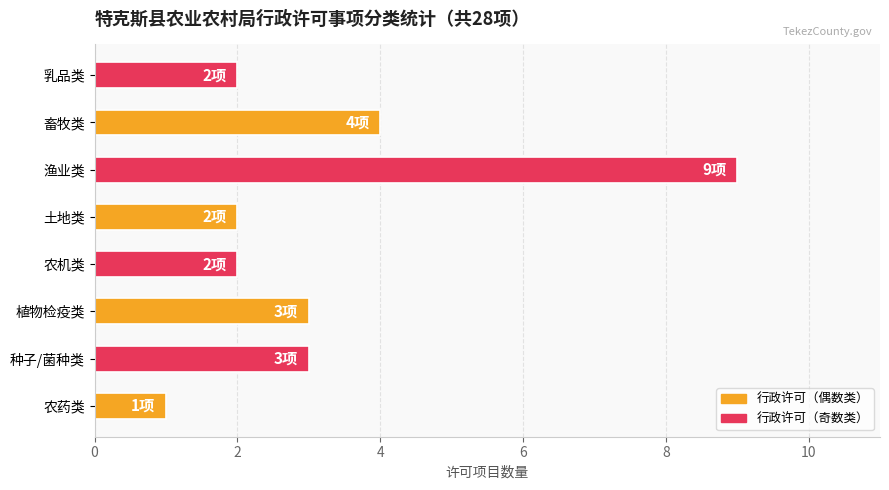

What is the greatest value displayed?

9